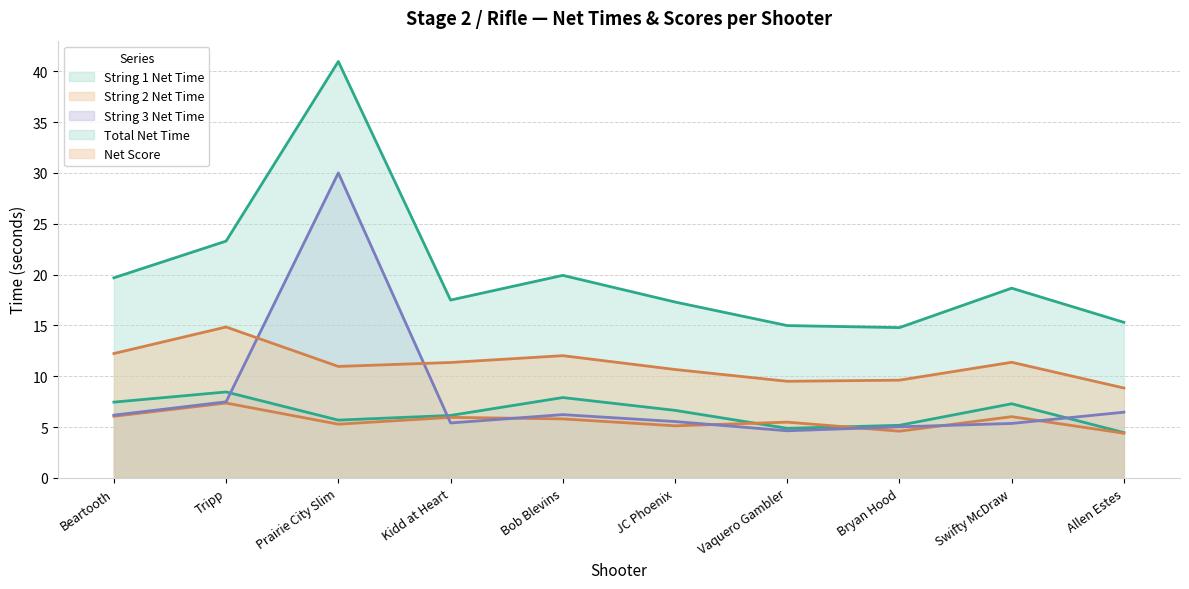

What is the total value across all series at Bryan Hood?

39.2